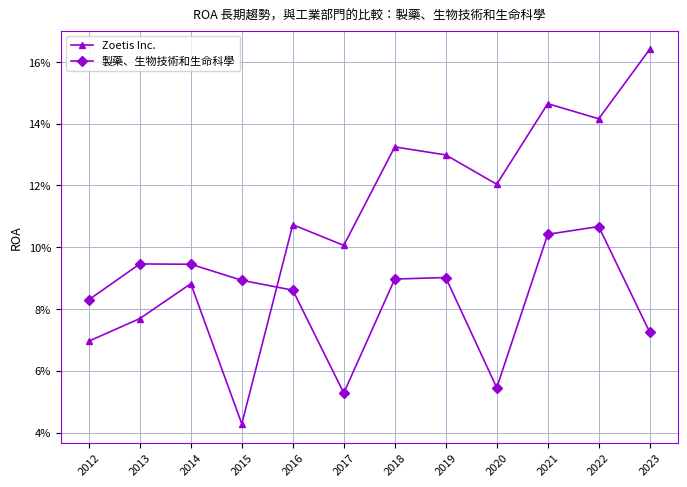

What are all the series names shown in the legend?

Zoetis Inc., 製藥、生物技術和生命科學